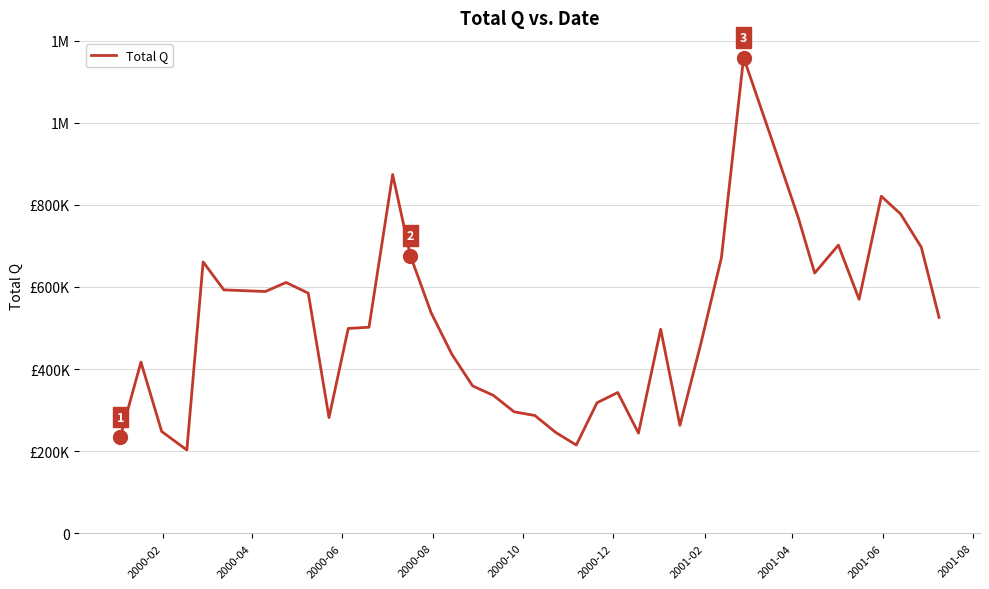

Is this an area chart (filled region under the line)?

No